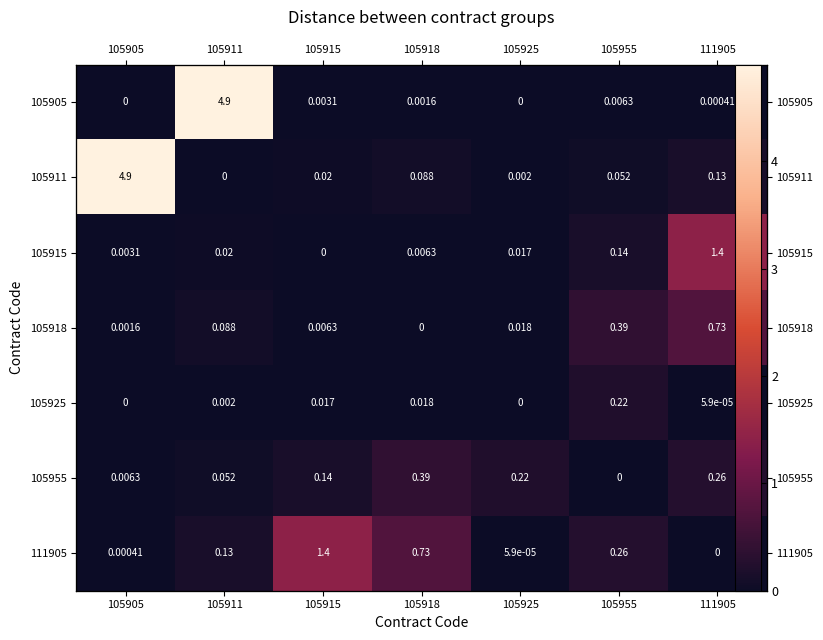

At which category is the sum across all series the highest?

105911